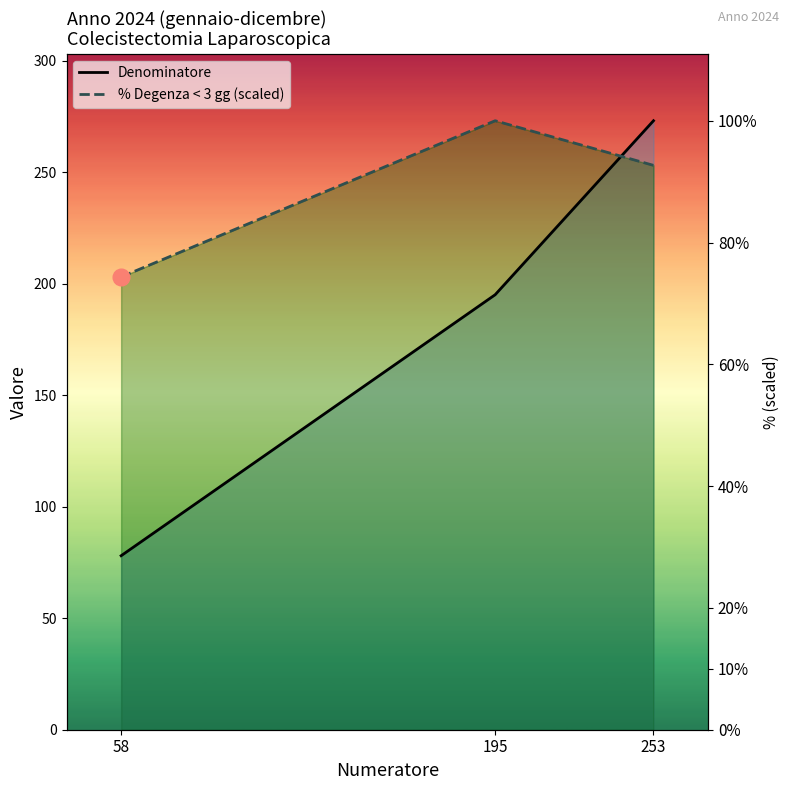

How many values in the % Degenza < 3 gg (scaled) series exceed 253?

1